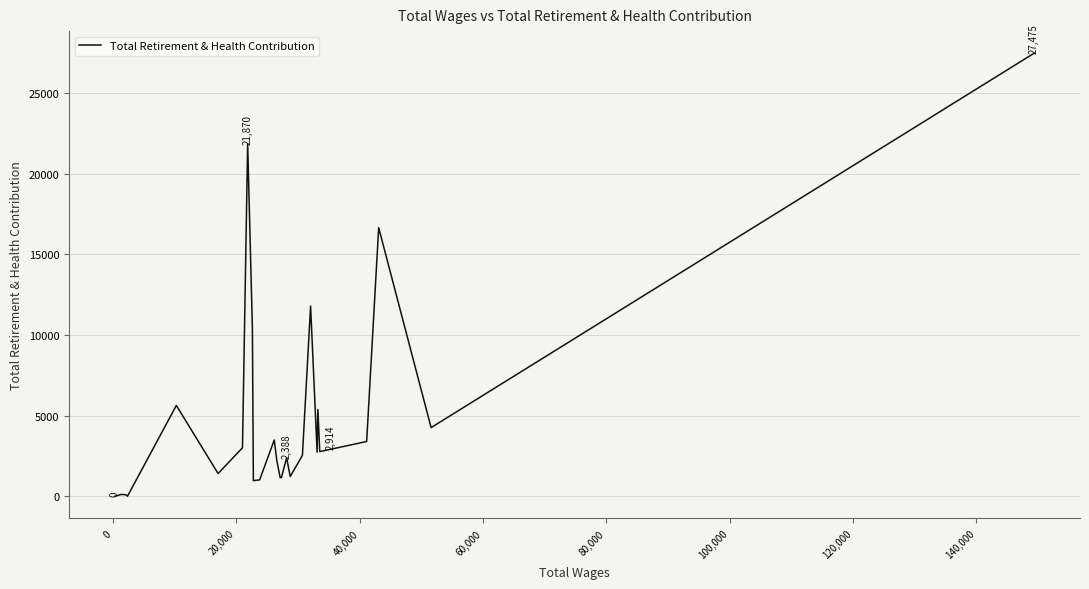

What is the maximum value shown in the chart?

27475